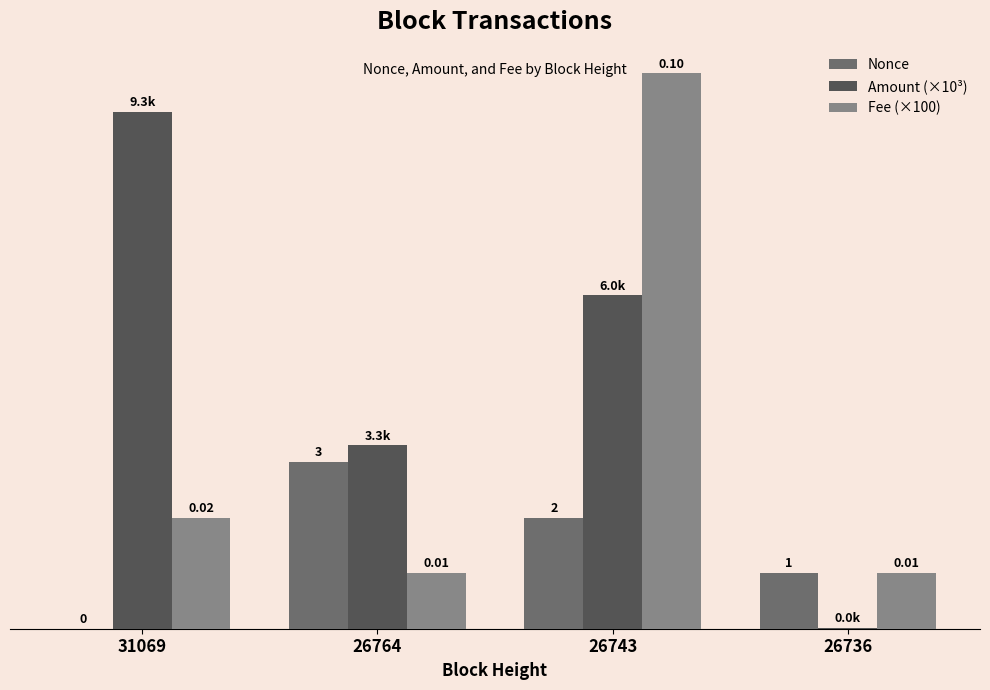

Which series changed the most between 31069 and 26736?

Amount (×10³)